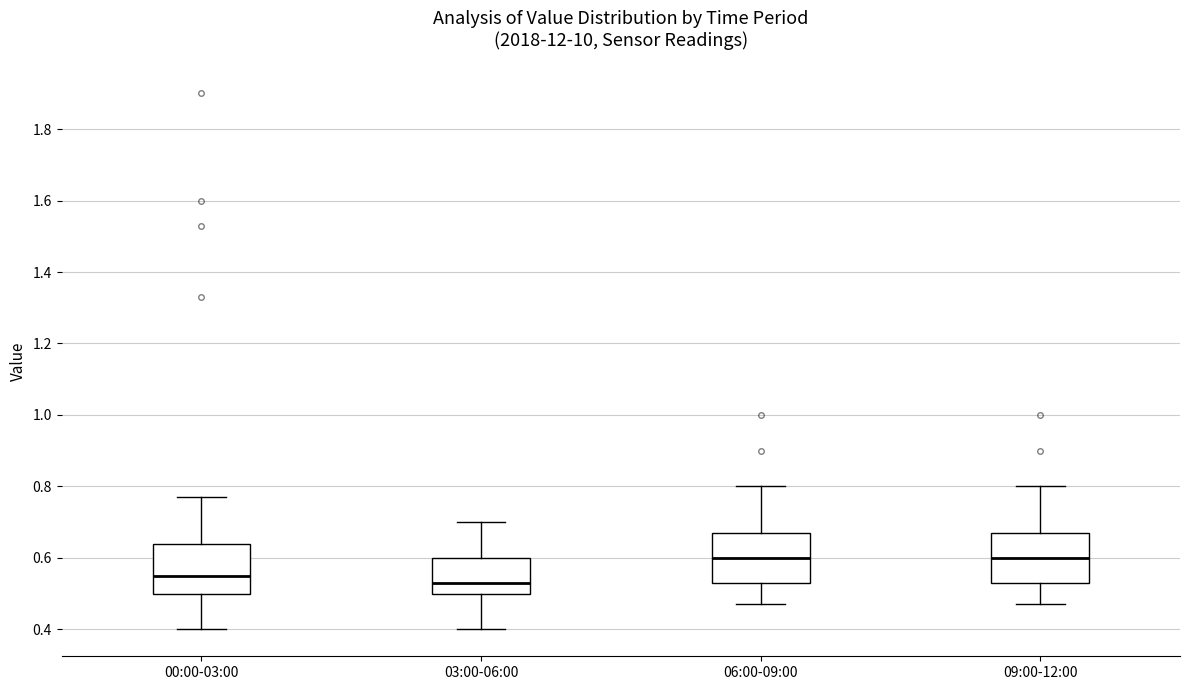

Reading left to right, read every box against the y-axis: the position of its median line, the range the box covers, and the ends of its whiskers. The values are not printed on the chart, so give them approximately, as read against the axis.

00:00-03:00: median 0.56, box 0.50 to 0.64, whiskers 0.40 to 0.78
03:00-06:00: median 0.54, box 0.50 to 0.60, whiskers 0.40 to 0.70
06:00-09:00: median 0.60, box 0.54 to 0.68, whiskers 0.48 to 0.80
09:00-12:00: median 0.60, box 0.54 to 0.68, whiskers 0.48 to 0.80